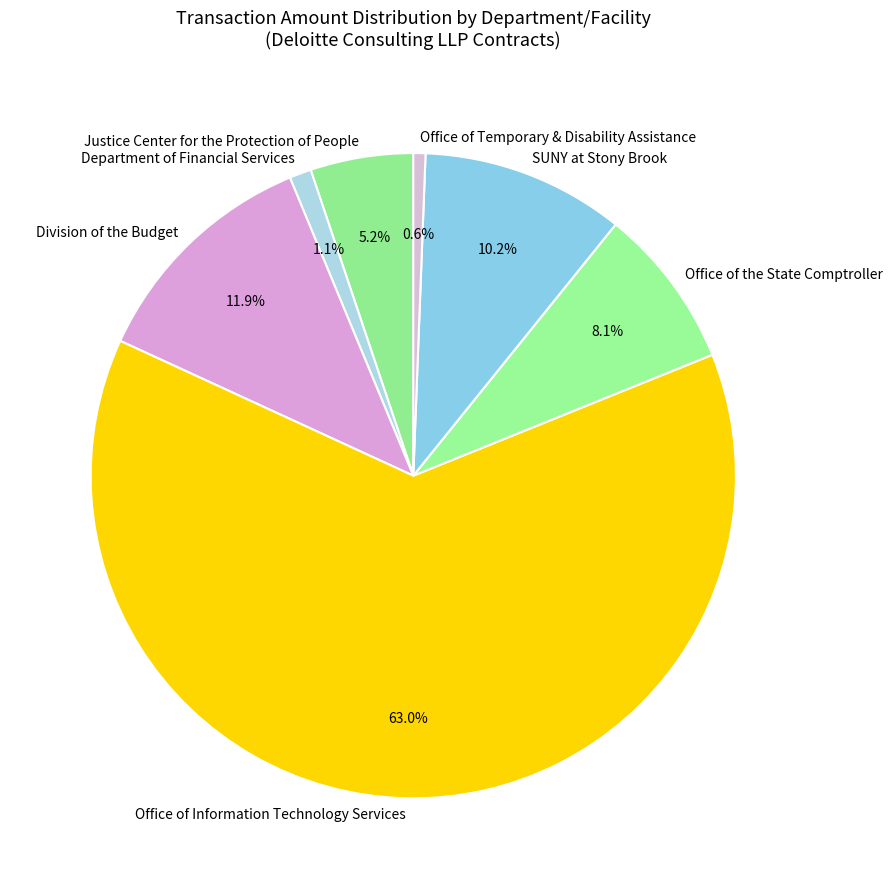

What is the largest slice in the pie chart?

Office of Information Technology Services